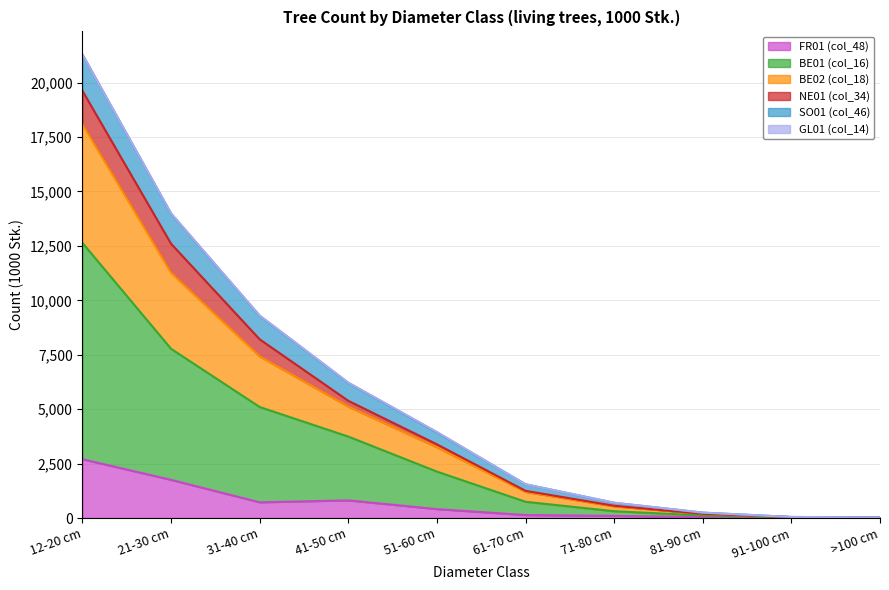

How many categories are shown in the chart?

10